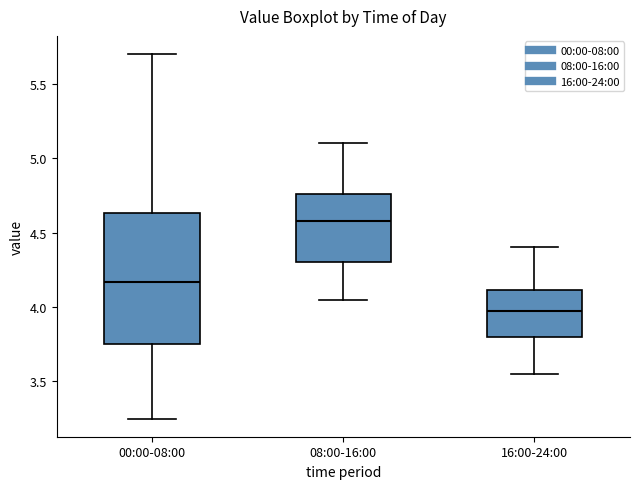

Which box has the lowest median line?

16:00-24:00